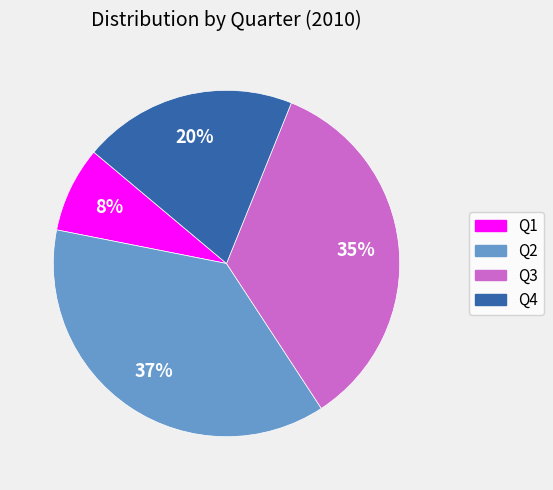

Is it true that Q1 is 1% of the pie?

False